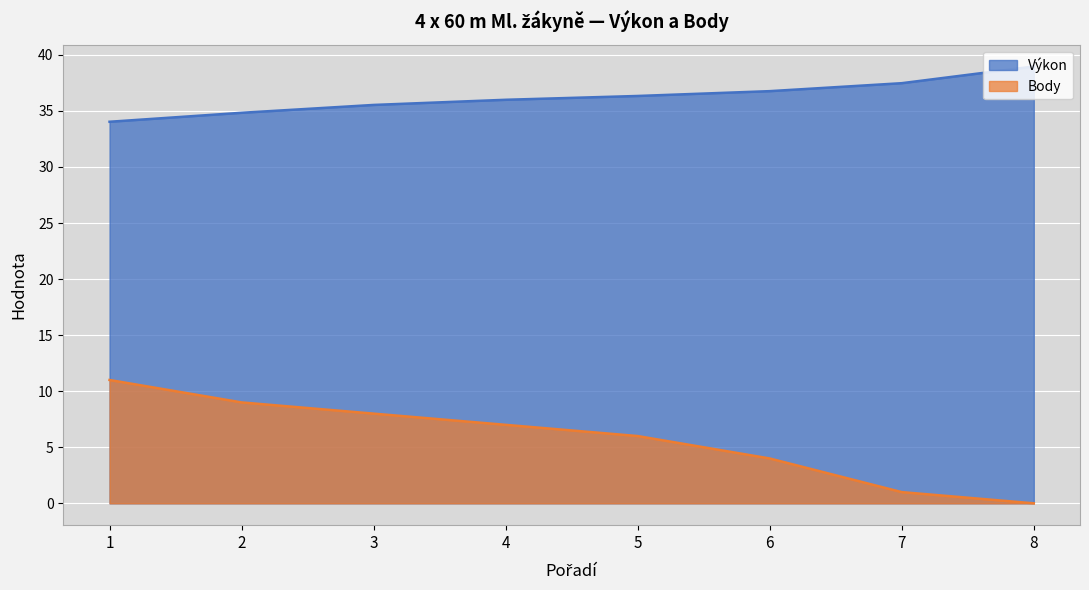

What is the approximate value of Body at 6?

4.0